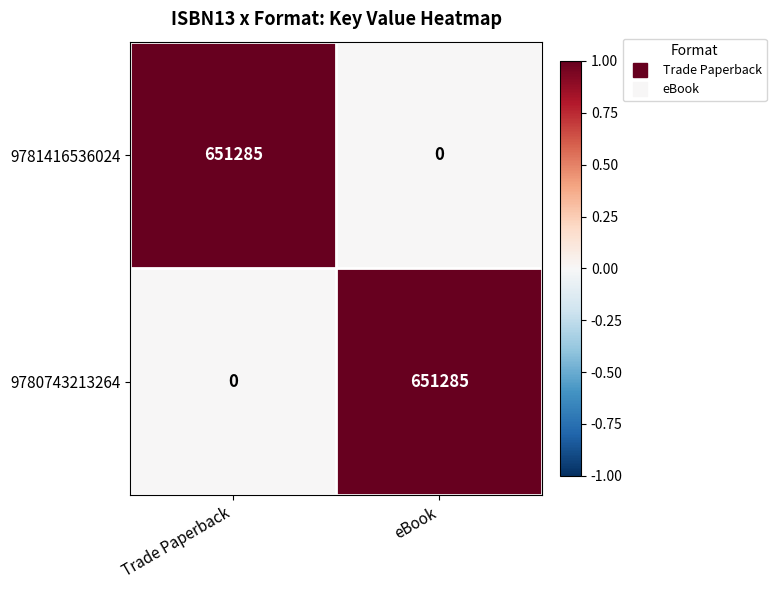

What is the maximum value shown in the chart?

651285